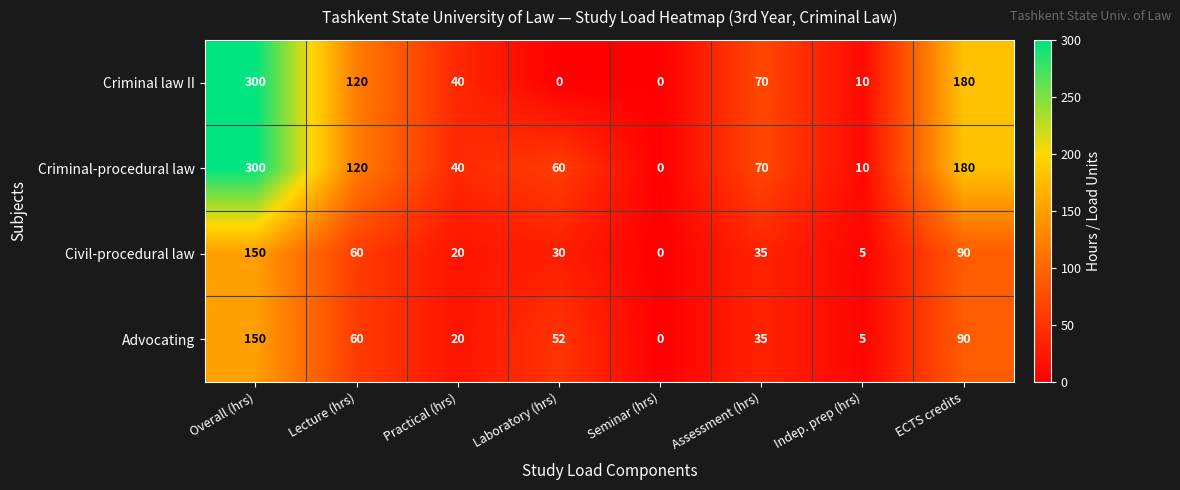

List the labels in order of Civil-procedural law value, smallest first.

Seminar (hrs), Indep. prep (hrs), Practical (hrs), Laboratory (hrs), Assessment (hrs), Lecture (hrs), ECTS credits, Overall (hrs)